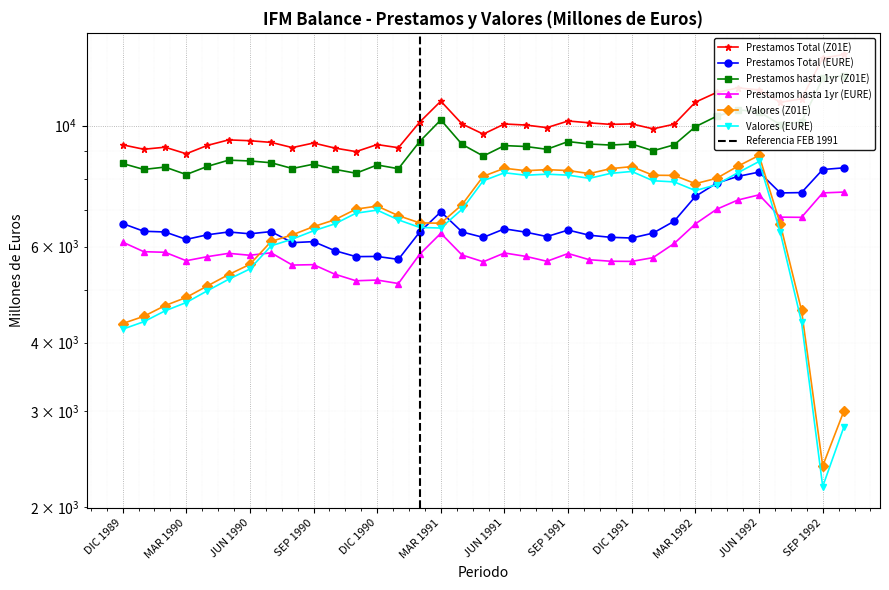

What is the label of the 20th point from the left?

JUL 1991